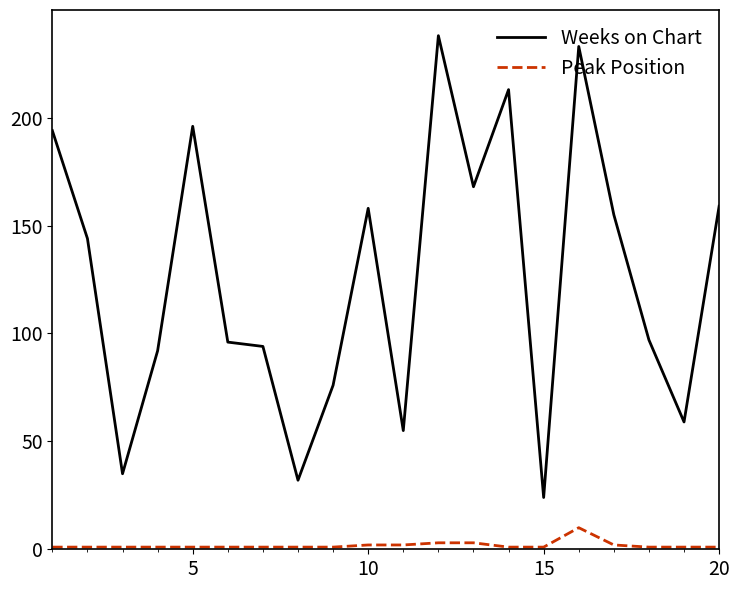

Which series has the largest total across all categories?

Weeks on Chart